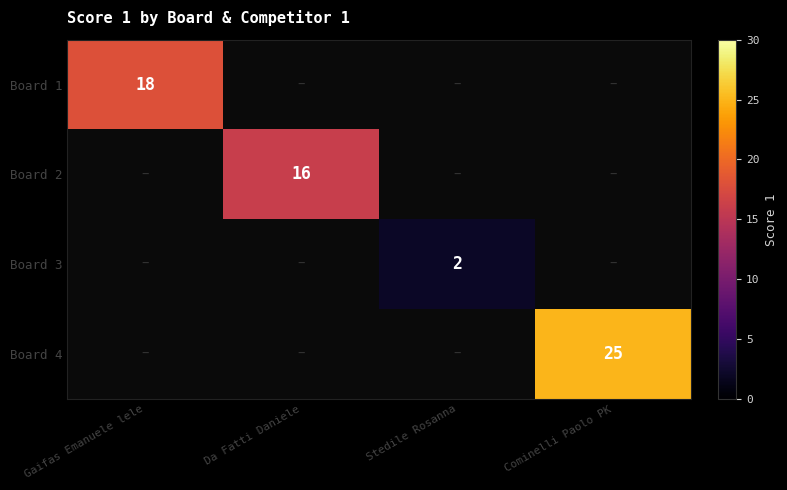

Which label corresponds to the smallest value in the chart?

Stedile Rosanna